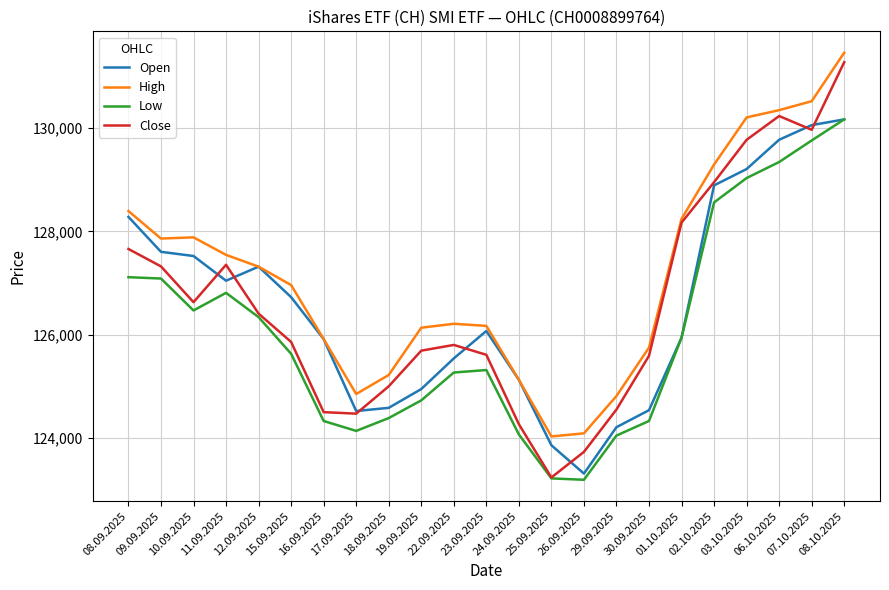

How many interior local valleys does the Close series have?

4